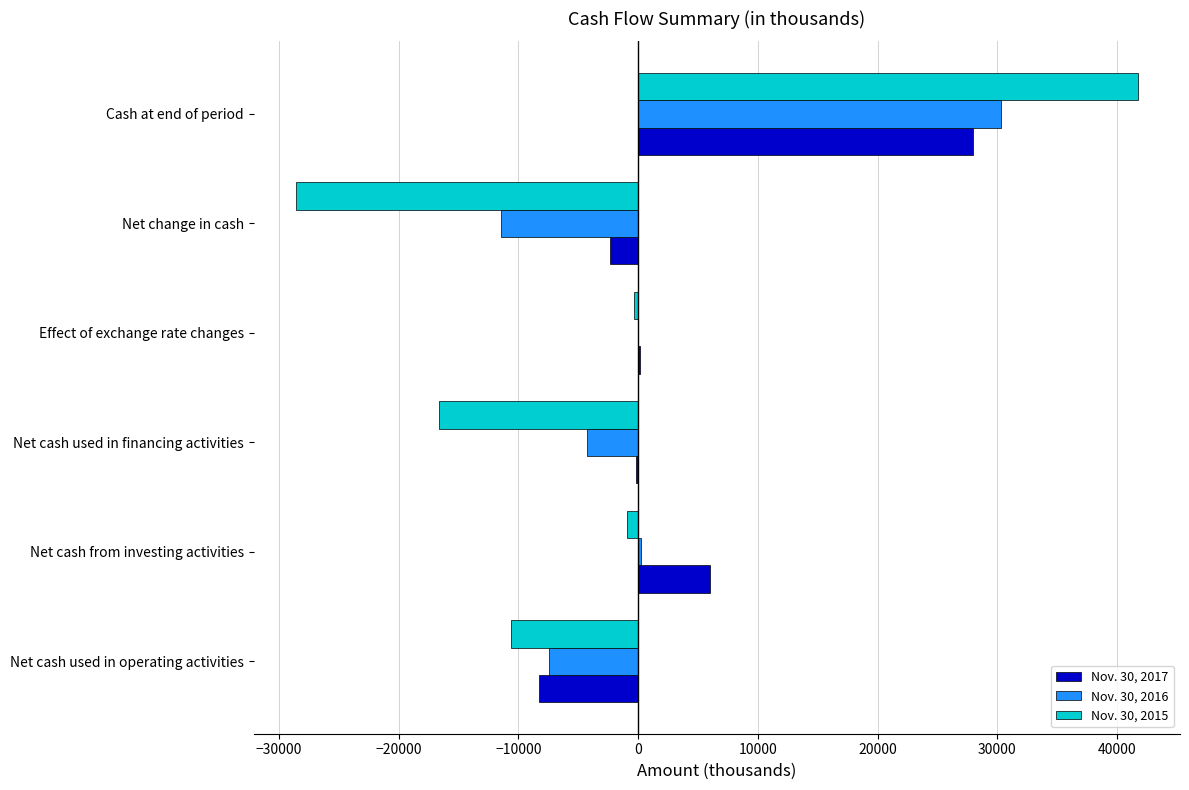

How many data points in Nov. 30, 2015 are above -964?

2